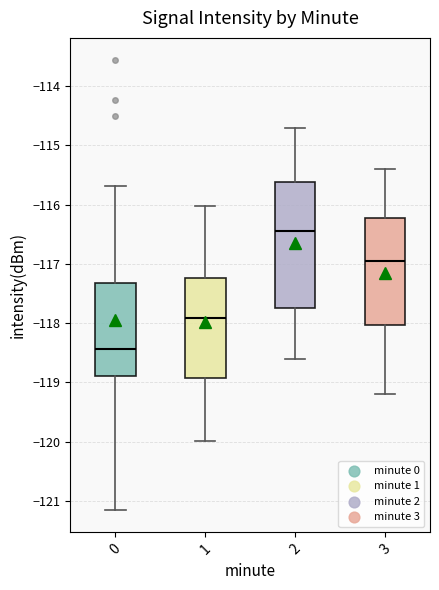

Which box is the tallest, from its lower edge to its upper edge?

2